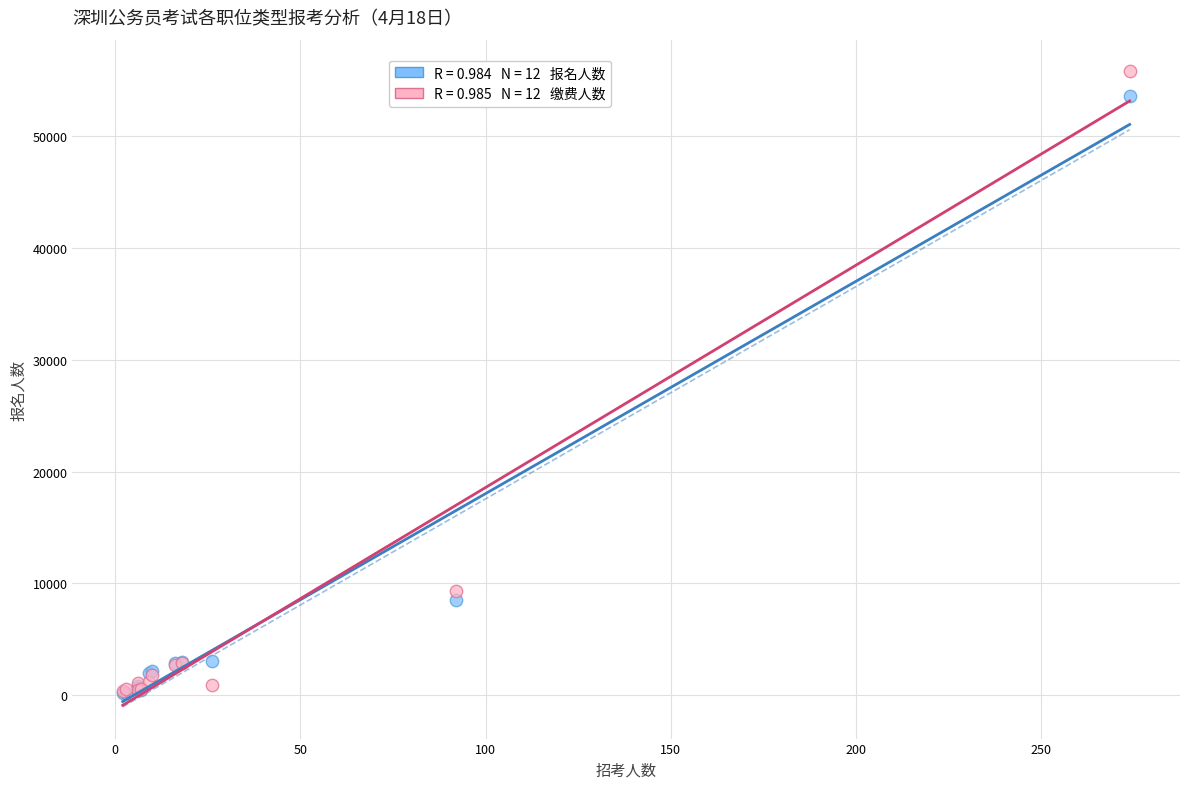

Across all series, what Y value is closest to 28001?

9290